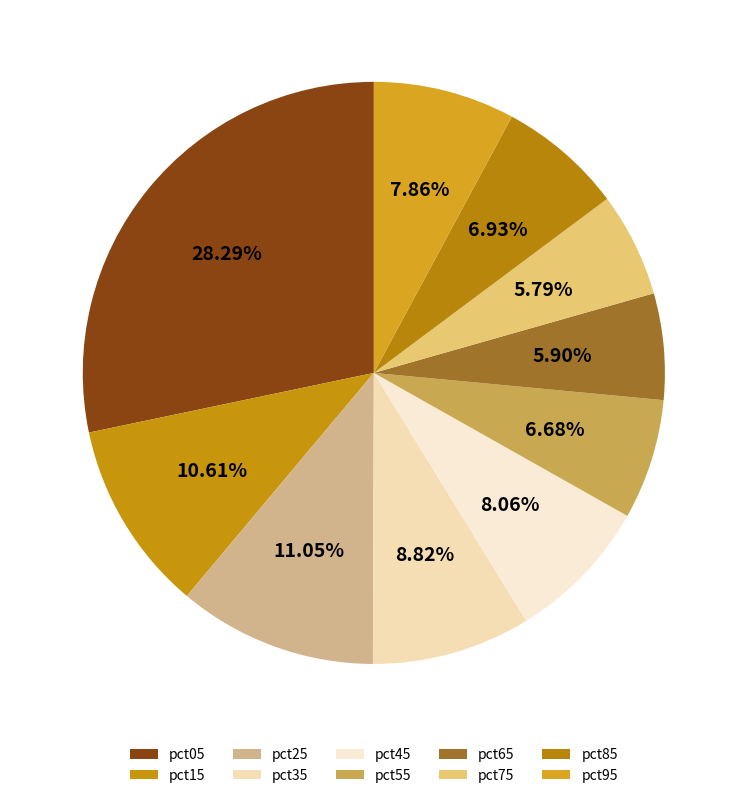

To the nearest percent, what is the average slice percentage?

10%